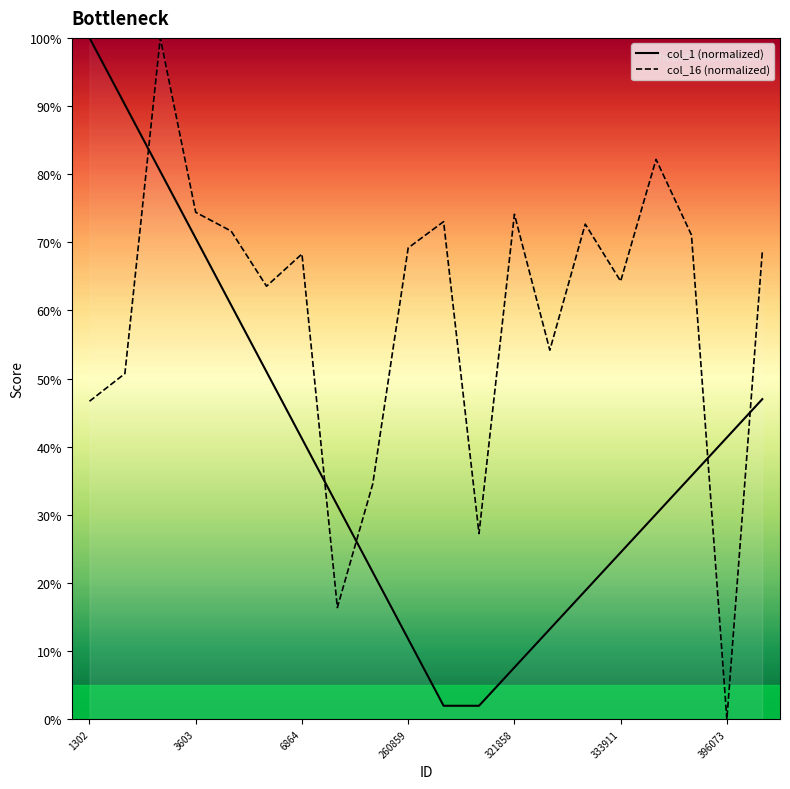

What is the highest value of the col_16 (normalized) series?

100.0